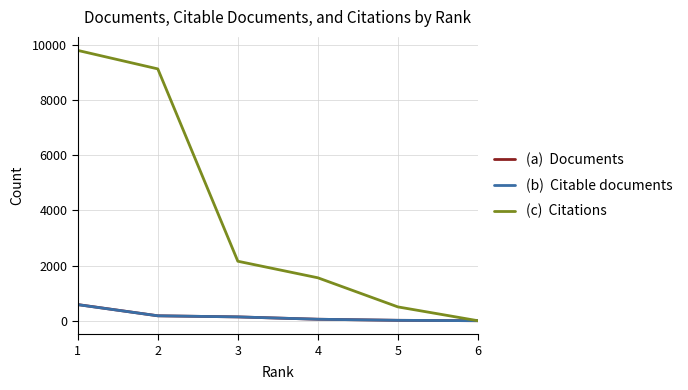

Is this an area chart (filled region under the line)?

No